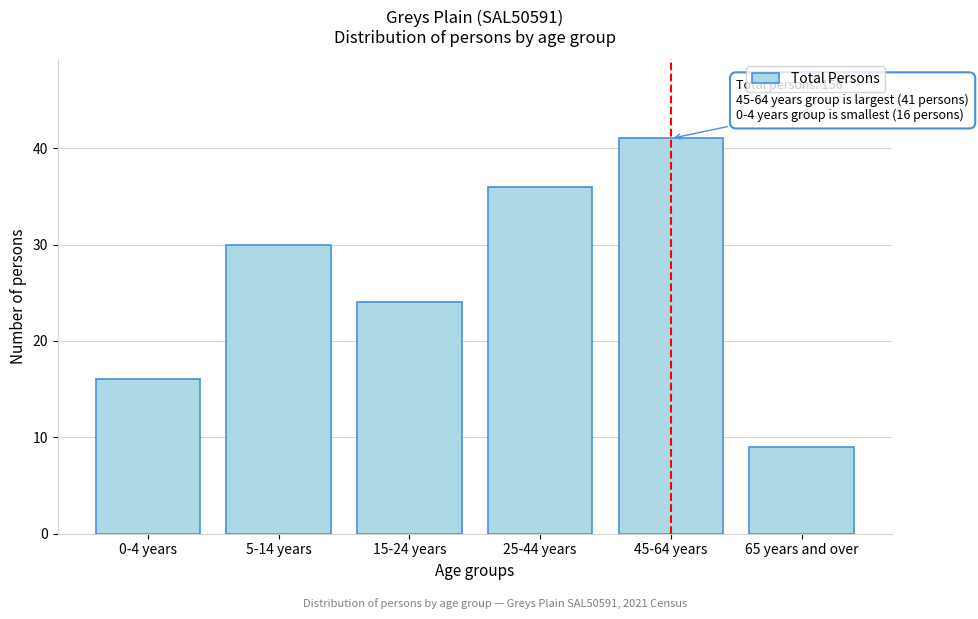

Reading left to right, list all the values displayed in this chart.

0-4 years=16	5-14 years=30	15-24 years=24	25-44 years=36	45-64 years=41	65 years and over=9